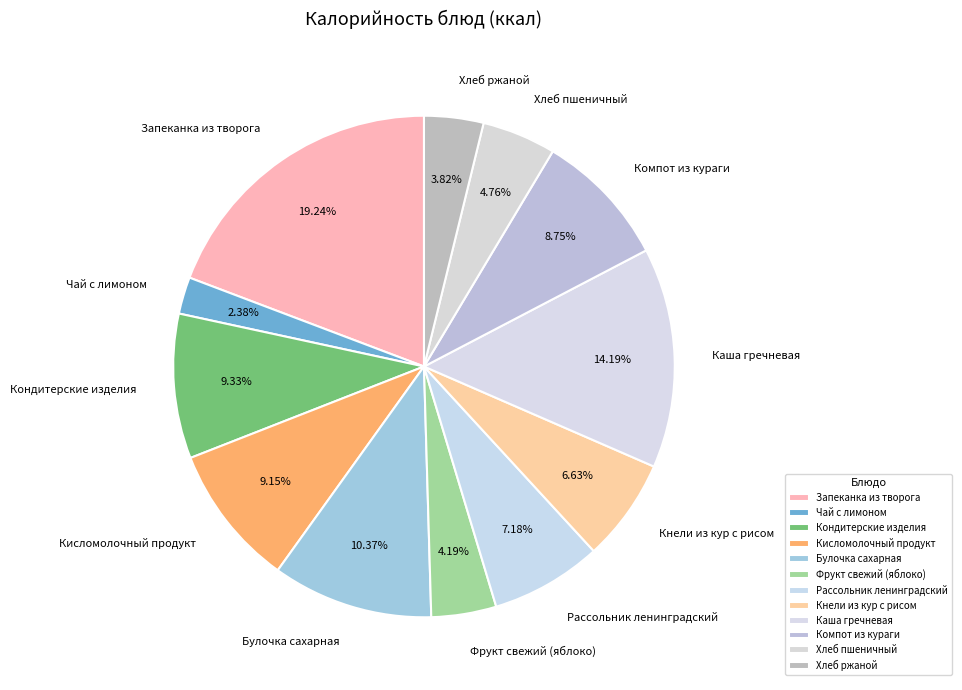

Is it true that Компот из кураги is 1% of the pie?

False